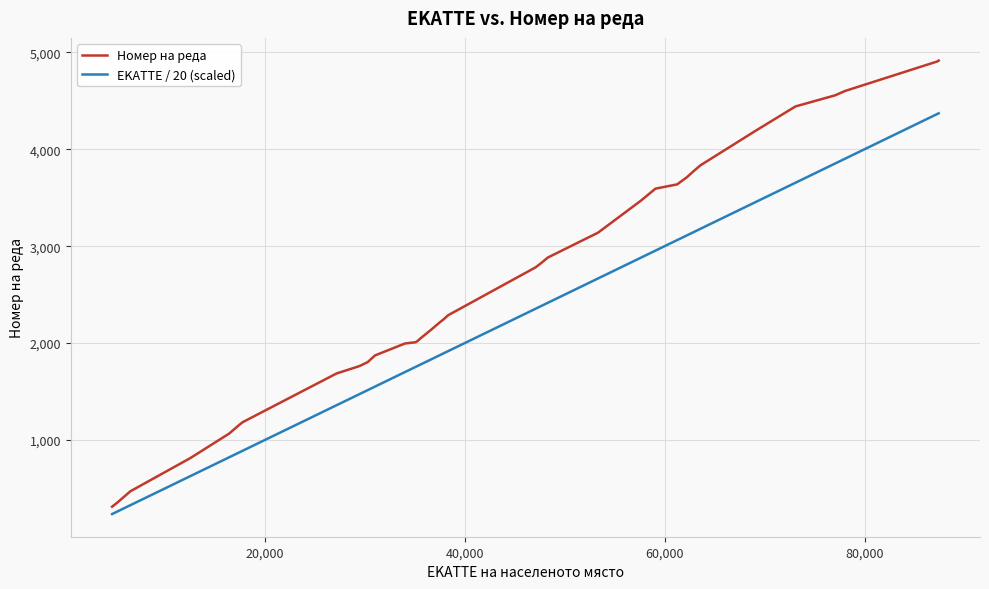

What is the maximum value shown in the chart?

4914.0